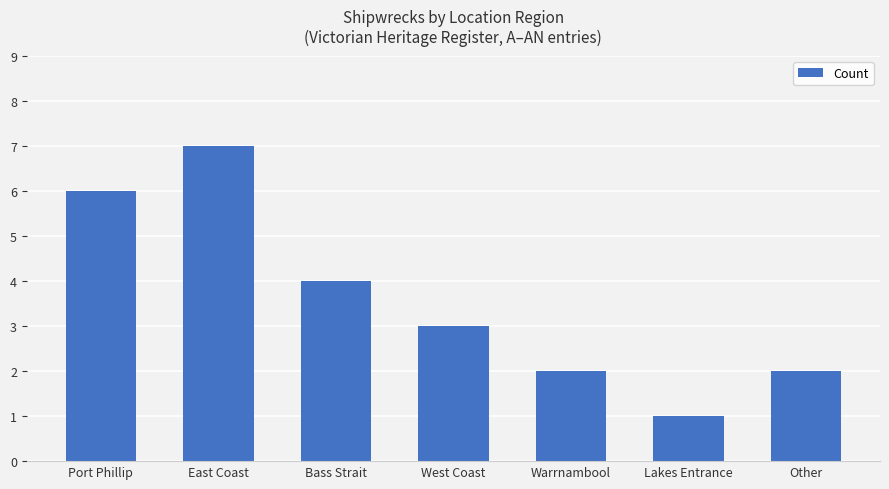

The value at East Coast is 7. True or false?

True